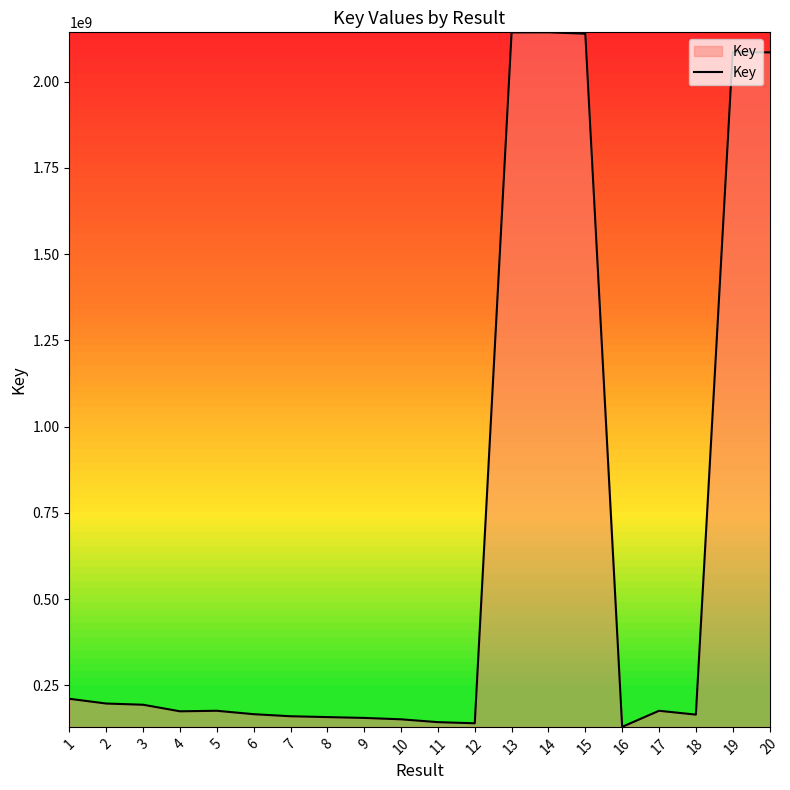

What is the ratio of the value at 13 to the value at 8?

13.5